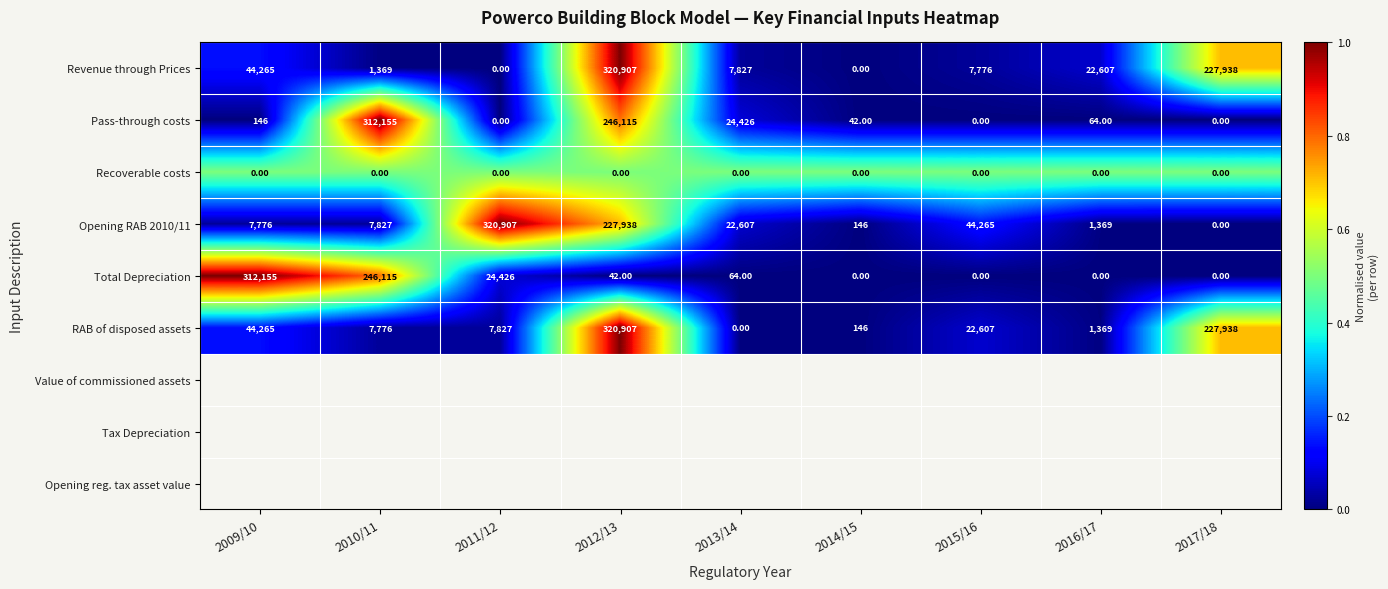

Count the number of categories in the chart.

9